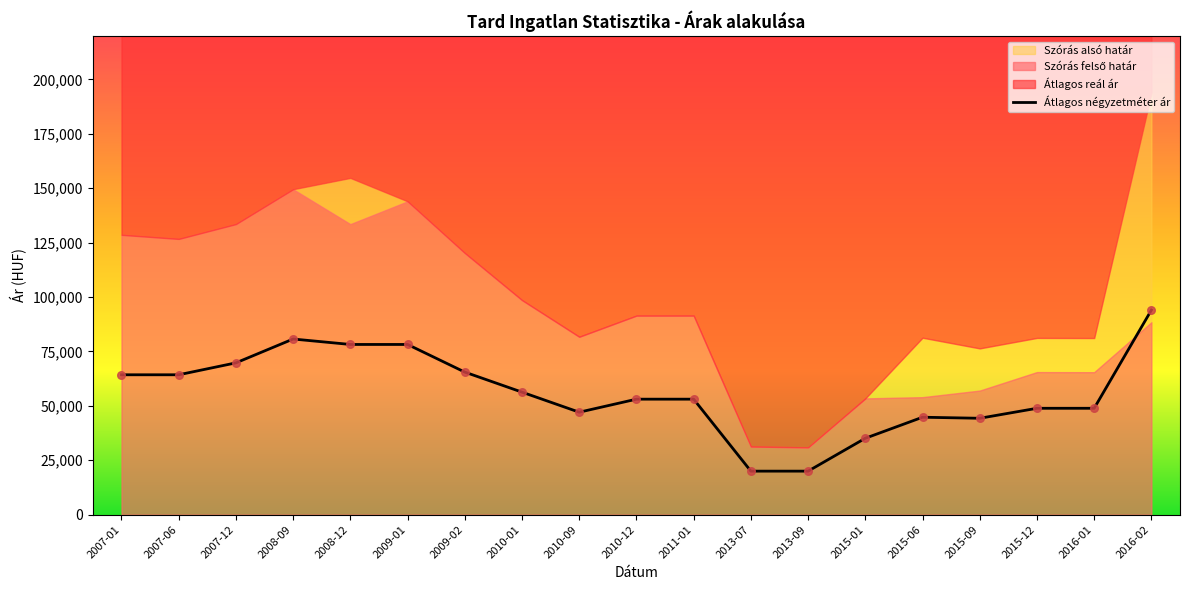

What is the minimum value for Átlagos négyzetméter ár?

20000